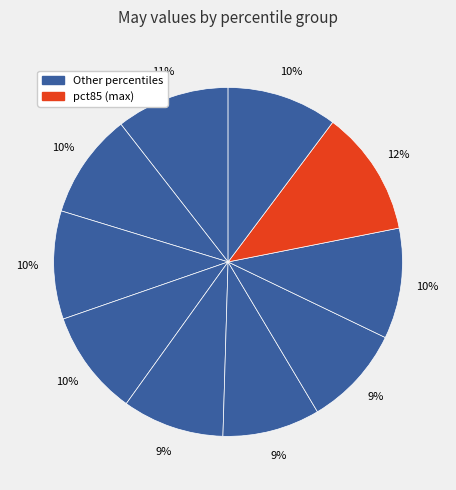

Which category has the smallest portion of the pie?

pct55